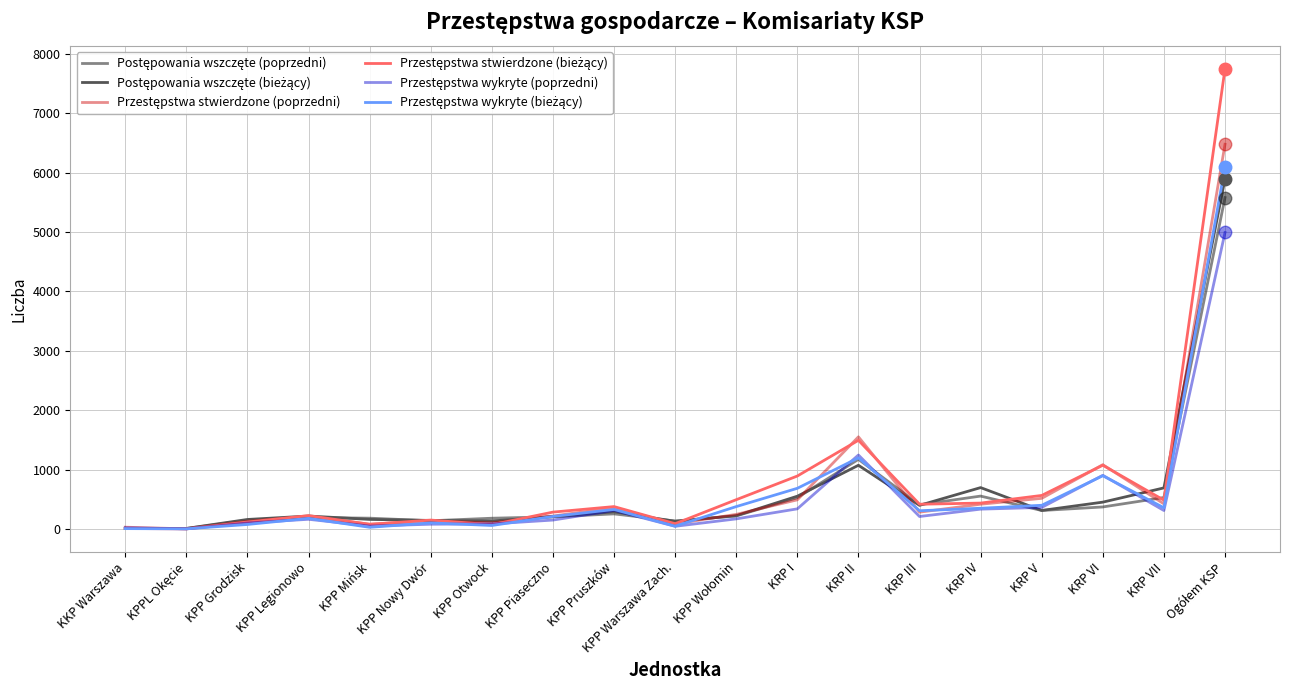

What is the total value across all series at KRP III?

2017